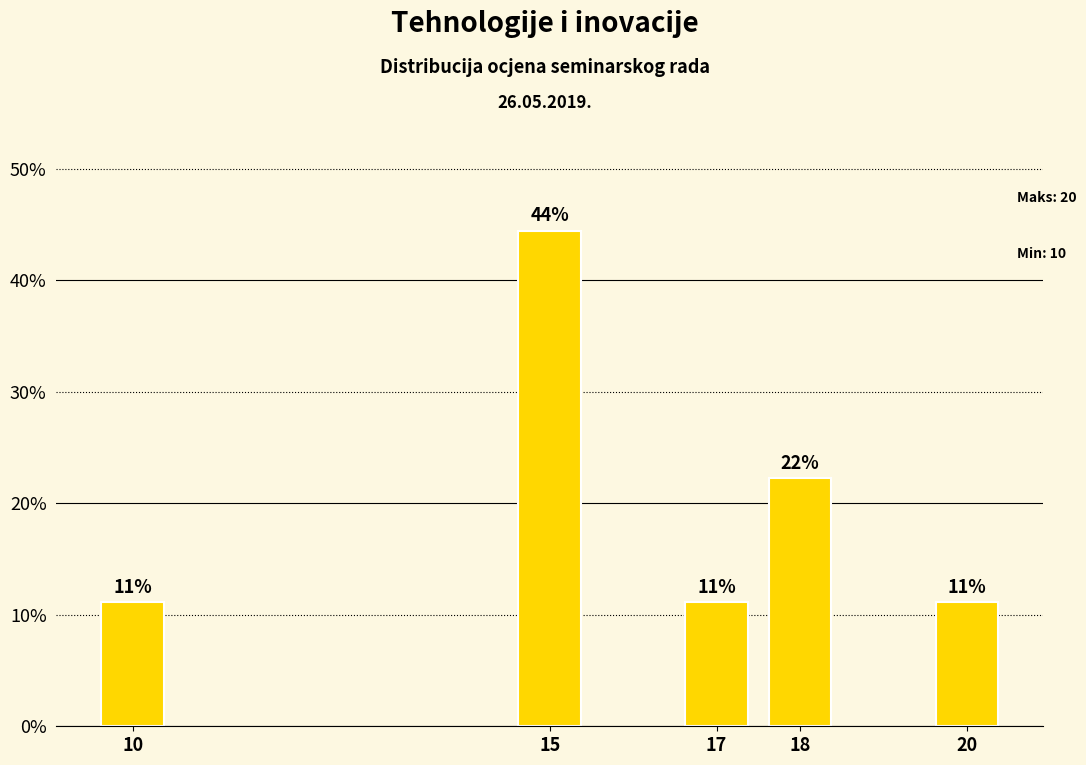

Is it true that the value at 18 is 8.0?

False